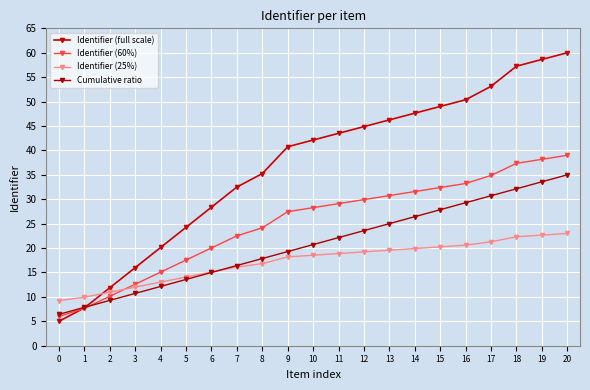

How many distinct data groups are displayed?

4